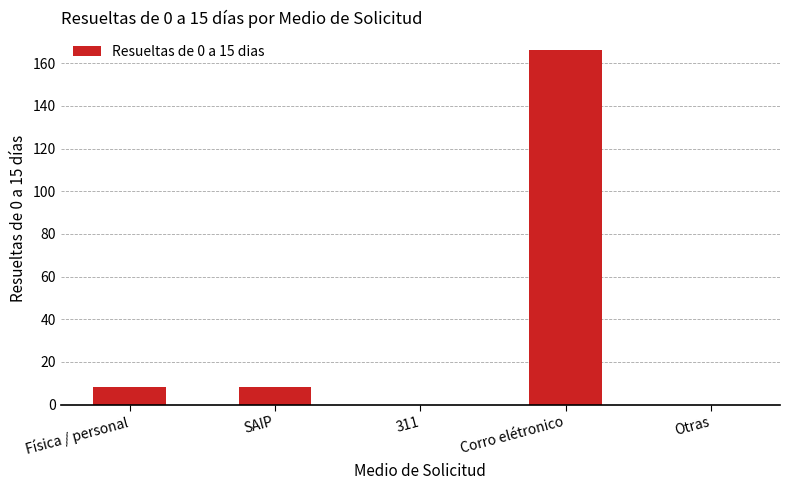

Between Corro elétronico and Otras, which is larger?

Corro elétronico